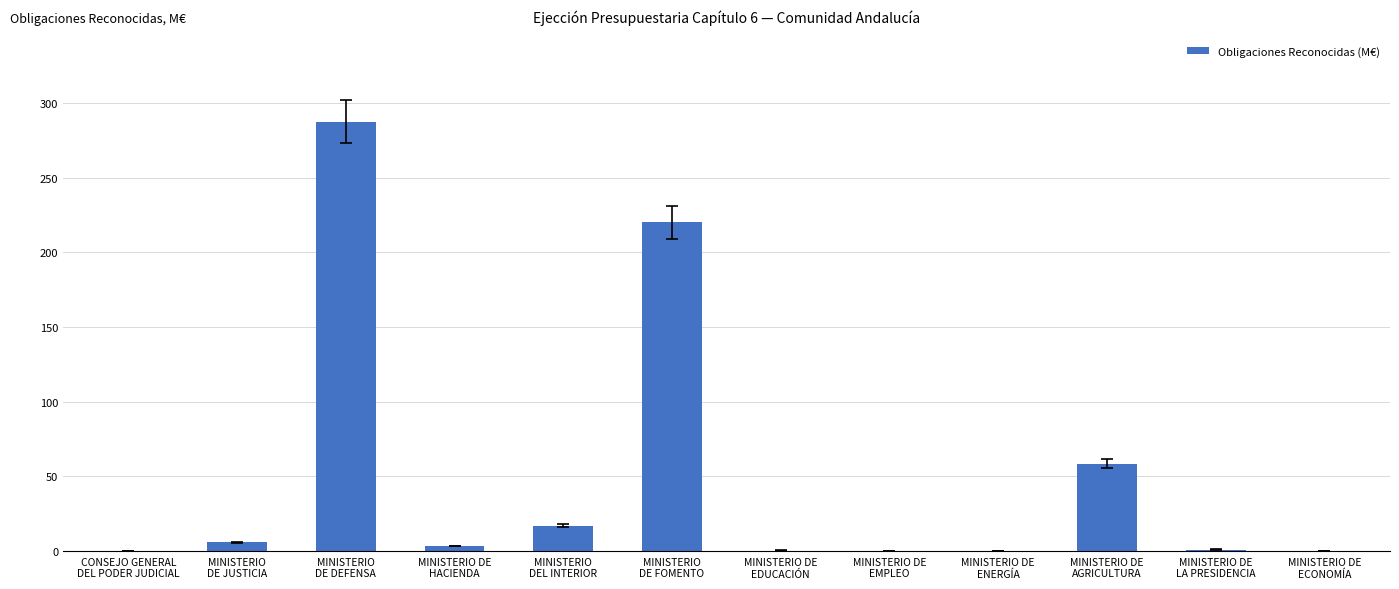

What is the greatest value displayed?

287.5